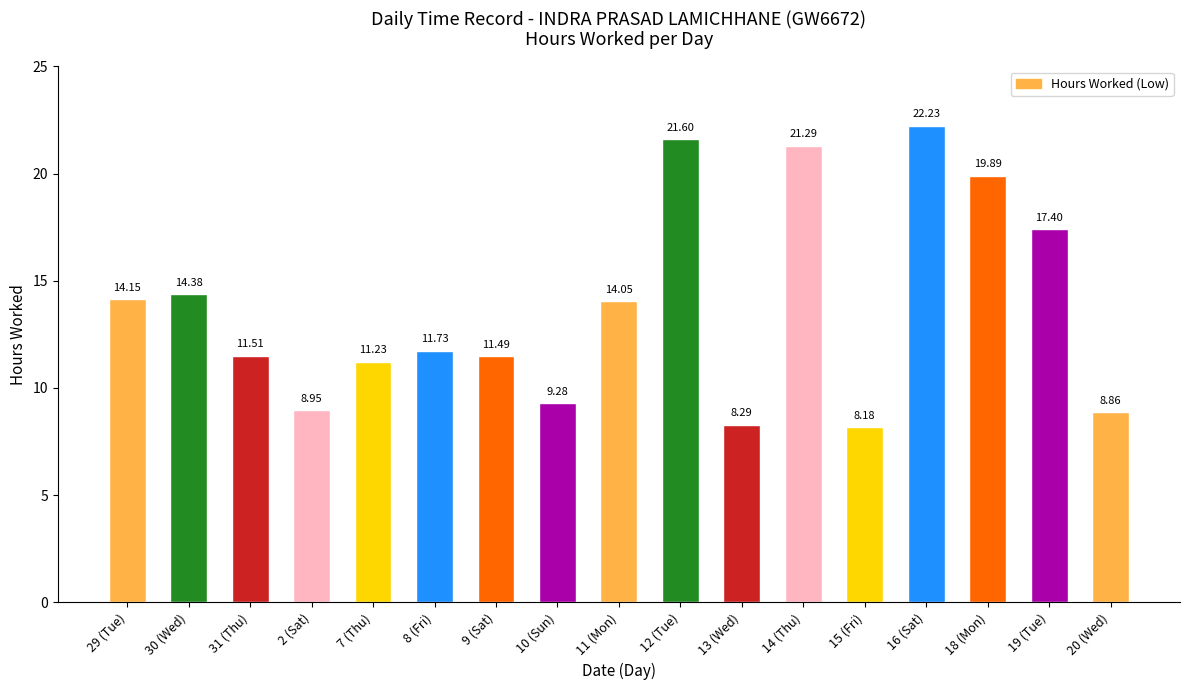

What is the approximate value at 31 (Thu)?

11.5